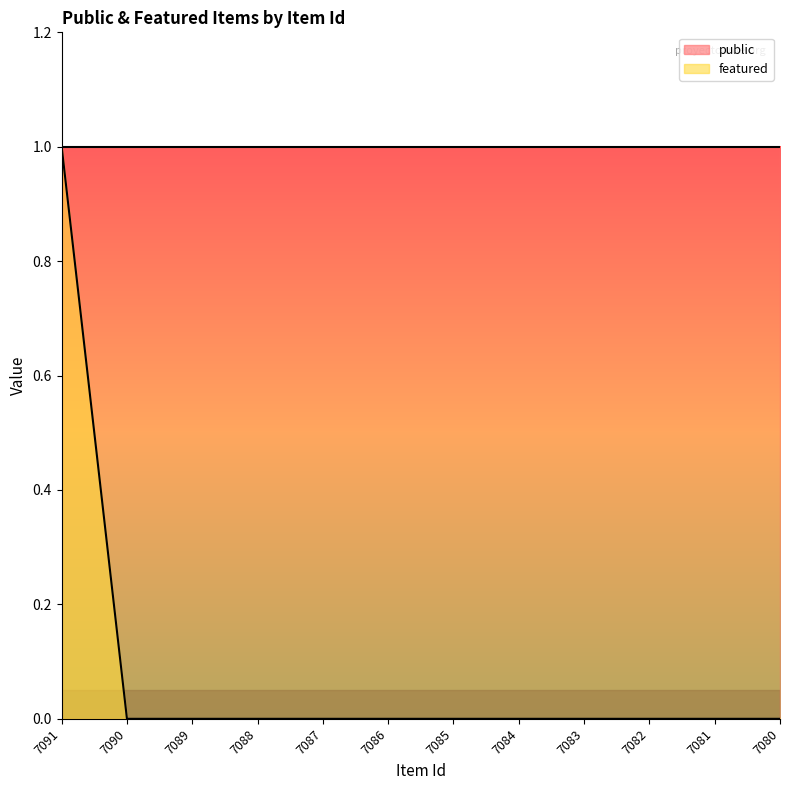

What is the maximum value shown in the chart?

1